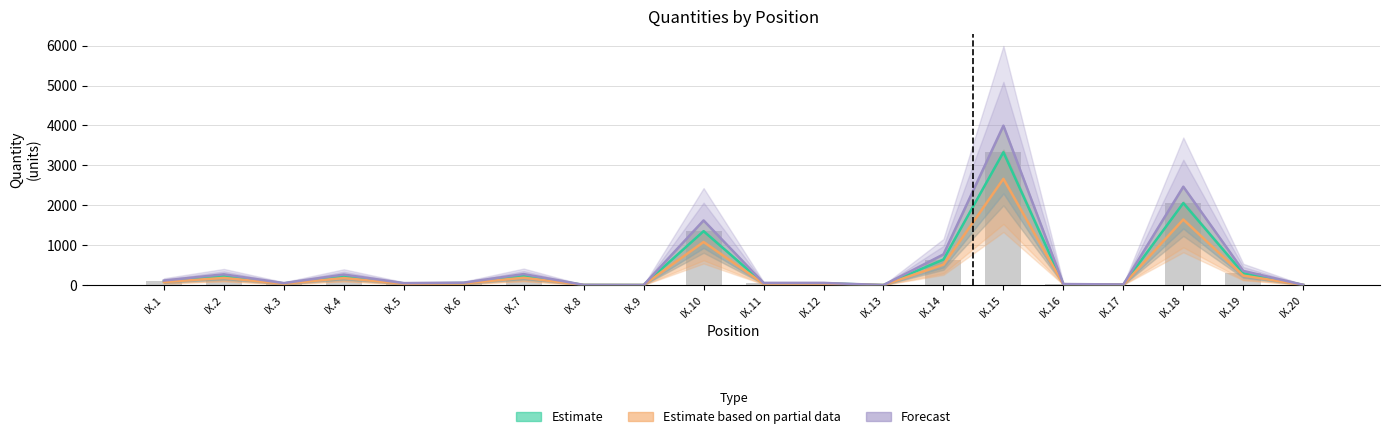

Where does the Forecast series first go above 60?

IX.1